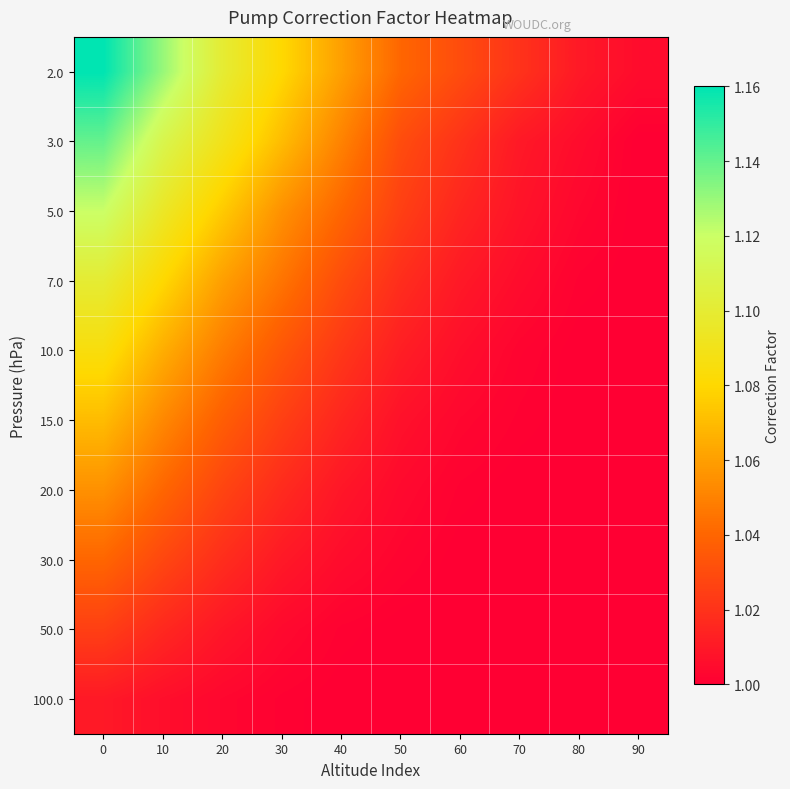

Which label corresponds to the smallest value in the chart?

90